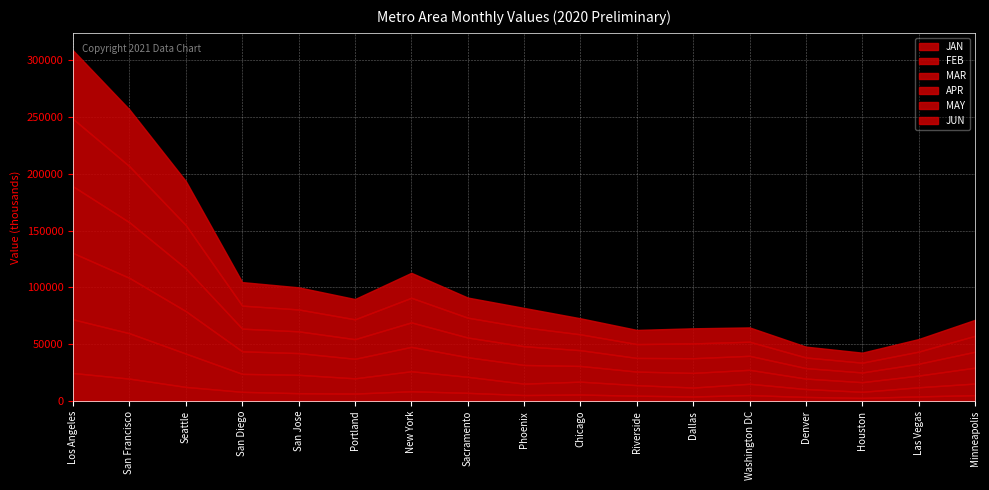

Reading left to right, transcribe all the data shown in this chart.

JAN: Los Angeles=24687.7	San Francisco=19721.6	Seattle=12432.0	San Diego=8108.9	San Jose=6908.3	Portland=6565.2	New York=8612.4	Sacramento=7210.2	Phoenix=5277.1	Chicago=5712.2	Riverside=4700.9	Dallas=4058.9	Washington DC=5206.3	Denver=3620.2	Houston=2770.8	Las Vegas=4093.2	Minneapolis=5143.0
FEB: Los Angeles=47217.5	San Francisco=39962.0	Seattle=29333.7	San Diego=15811.2	San Jose=16174.3	Portland=13421.2	New York=17608.4	Sacramento=14120.2	Phoenix=10043.0	Chicago=11343.9	Riverside=9278.9	Dallas=7823.8	Washington DC=9979.4	Denver=6957.5	Houston=5349.4	Las Vegas=8023.3	Minneapolis=10245.1
MAR: Los Angeles=58389.6	San Francisco=48720.7	Seattle=37372.0	San Diego=19839.6	San Jose=19131.5	Portland=17207.9	New York=21473.0	Sacramento=17254.2	Phoenix=16432.7	Chicago=13824.8	Riverside=11945.1	Dallas=12881.8	Washington DC=12296.6	Denver=9182.8	Houston=8483.1	Las Vegas=10313.1	Minneapolis=13994.0
APR: Los Angeles=58699.6	San Francisco=48931.2	Seattle=37649.6	San Diego=19959.1	San Jose=19151.2	Portland=17284.4	New York=21537.9	Sacramento=17337.7	Phoenix=16502.2	Chicago=13887.2	Riverside=12022.4	Dallas=12927.9	Washington DC=12324.7	Denver=9236.7	Houston=8544.8	Las Vegas=10413.1	Minneapolis=14011.2
MAY: Los Angeles=59364.1	San Francisco=49326.0	Seattle=38079.3	San Diego=20263.8	San Jose=19265.3	Portland=17471.0	New York=21668.5	Sacramento=17484.6	Phoenix=16689.3	Chicago=13966.1	Riverside=12184.6	Dallas=13038.1	Washington DC=12412.5	Denver=9352.5	Houston=8624.3	Las Vegas=10652.1	Minneapolis=14038.9
JUN: Los Angeles=60329.3	San Francisco=50006.3	Seattle=38787.8	San Diego=20732.1	San Jose=19467.6	Portland=17840.4	New York=21974.1	Sacramento=17694.5	Phoenix=17015.4	Chicago=14106.2	Riverside=12479.5	Dallas=13296.5	Washington DC=12598.7	Denver=9544.0	Houston=8810.4	Las Vegas=11072.2	Minneapolis=14071.2